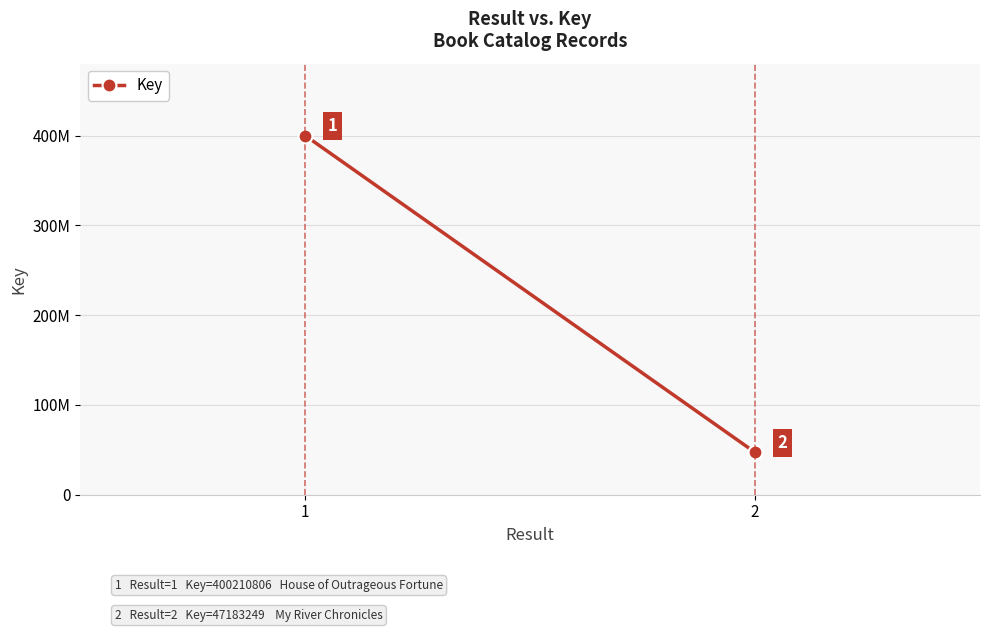

Reading right to left, transcribe all the data shown in this chart.

2=47183249	1=400210806